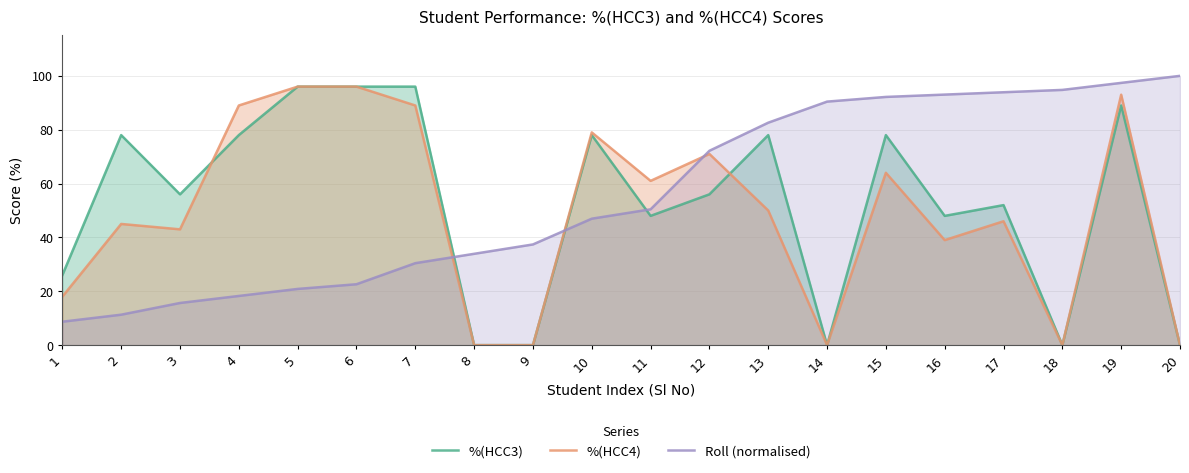

What is the difference between the maximum and second lowest values in the %(HCC4) series?

96.0